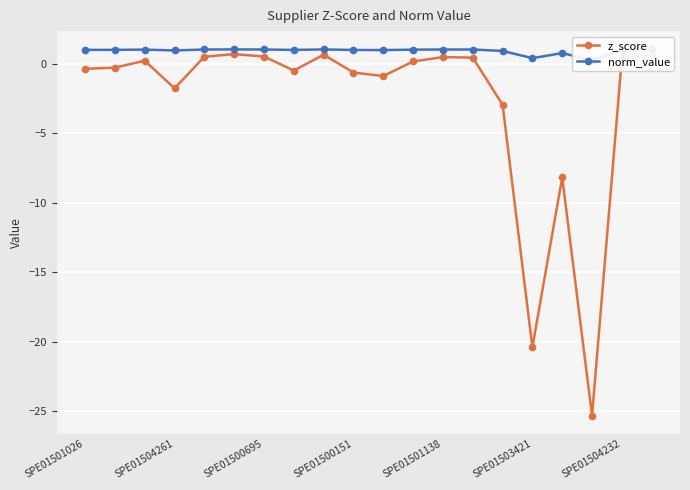

Reading left to right, what are all the values shown in this chart?

z_score: -0.4	-0.3	0.2	-1.8	0.5	0.7	0.5	-0.5	0.6	-0.6	-0.9	0.2	0.5	0.4	-3.0	-20.4	-8.2	-25.3	0.4	0.6
norm_value: 1.0	1.0	1.0	0.9	1.0	1.0	1.0	1.0	1.0	1.0	1.0	1.0	1.0	1.0	0.9	0.4	0.8	0.2	1.0	1.0